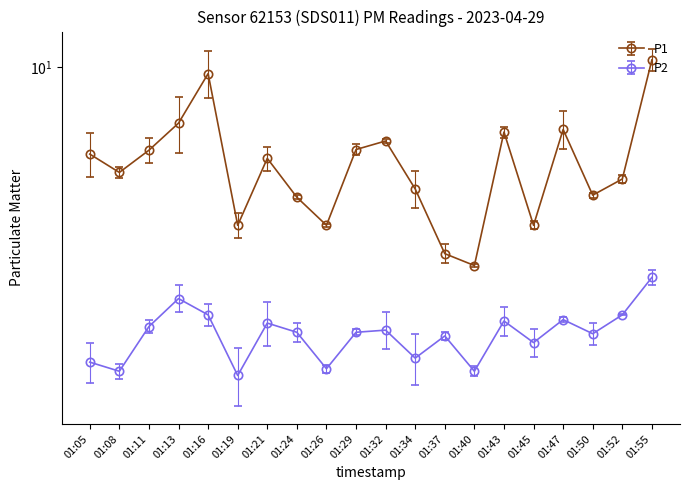

How many series are shown in this chart?

2